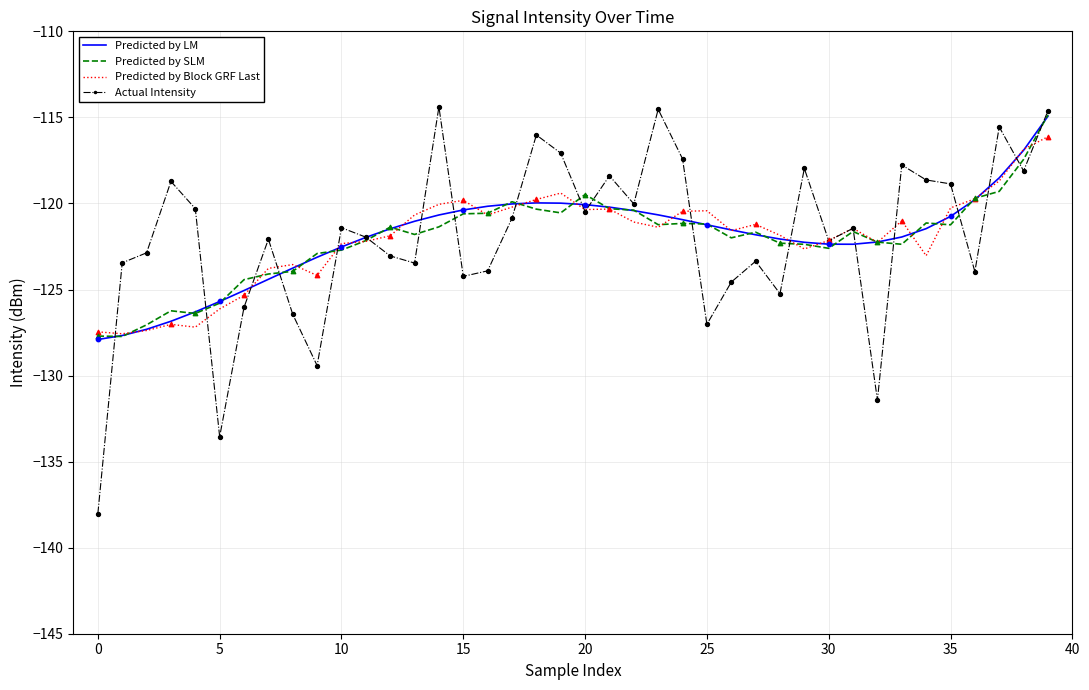

What is the smallest value displayed?

-138.0